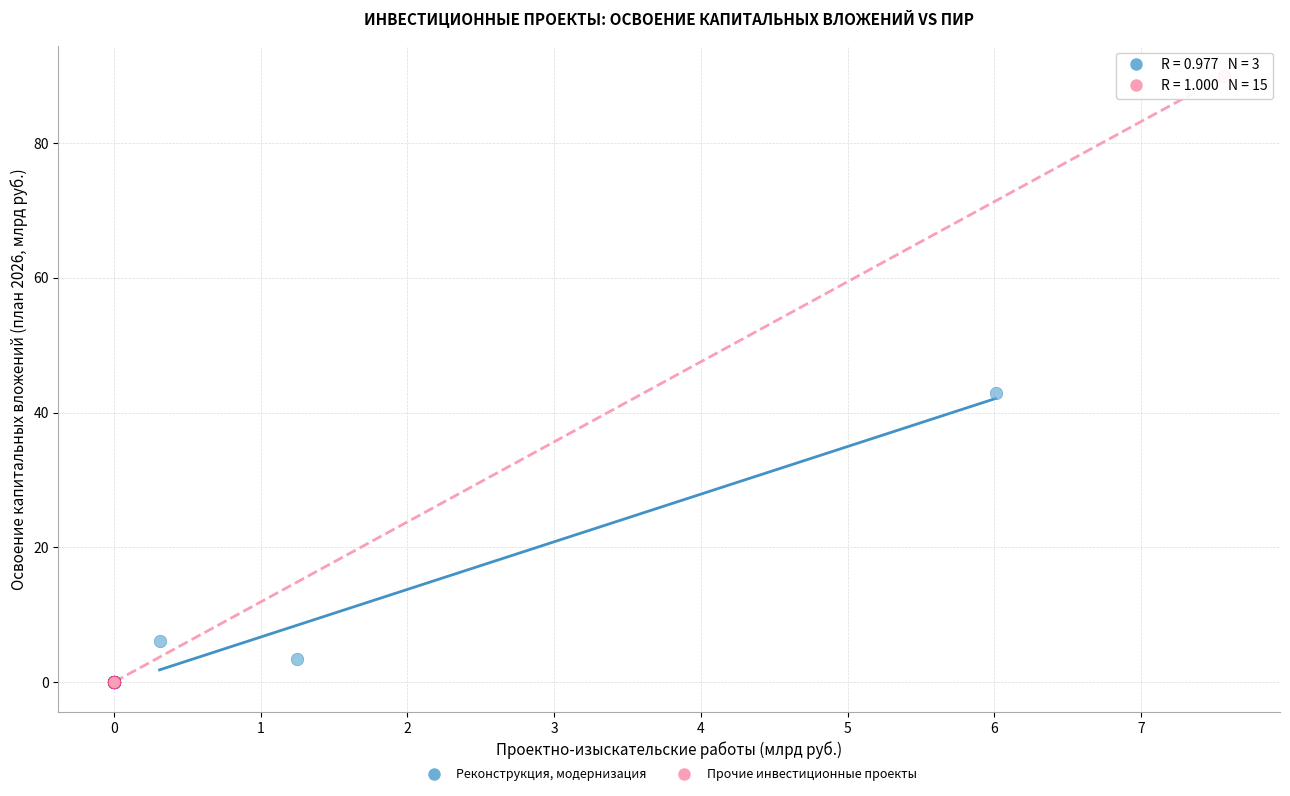

Which series has the widest spread of Y values?

Прочие инвестиционные проекты